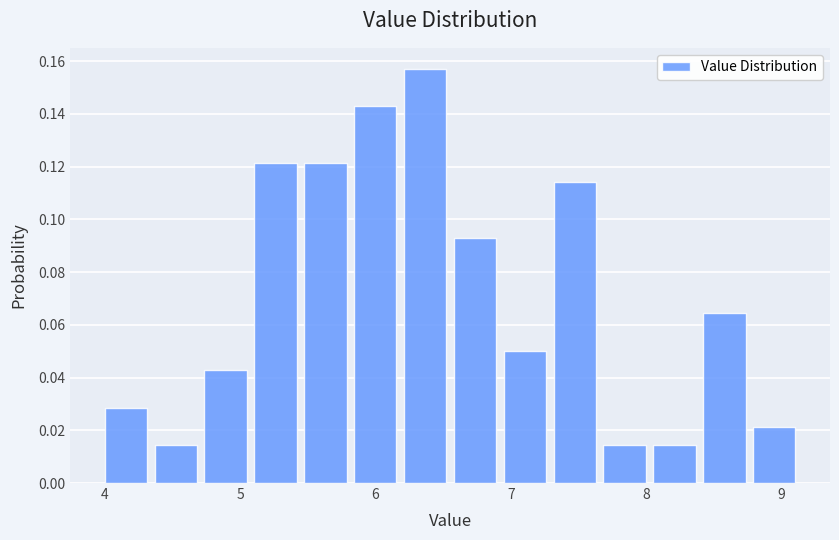

Read against the x-axis, roughly where is the centre of the tallest bar?

6.4